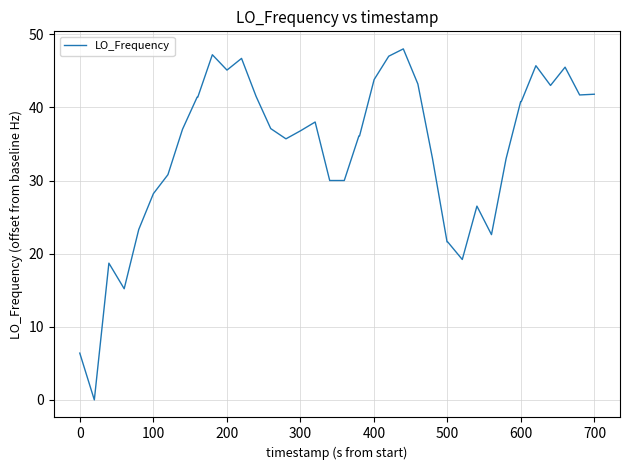

What is the greatest value displayed?

48.0